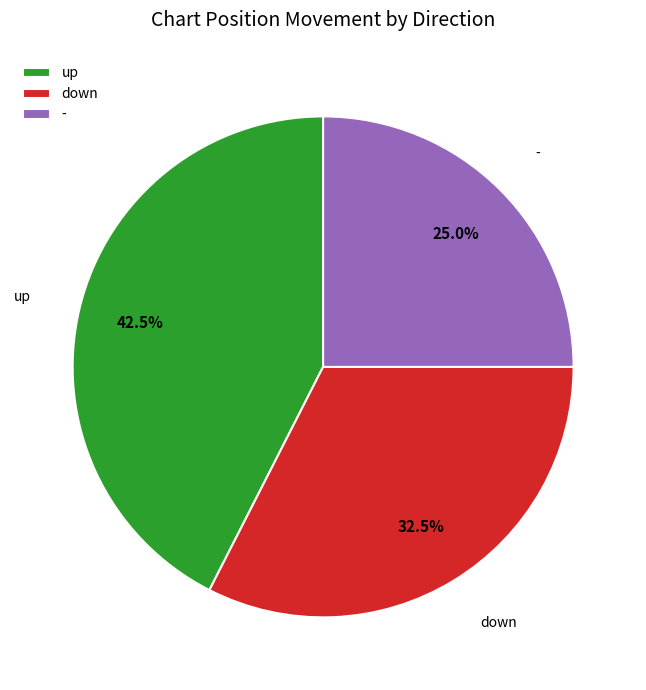

What is the total percentage of up and down?

75.0%